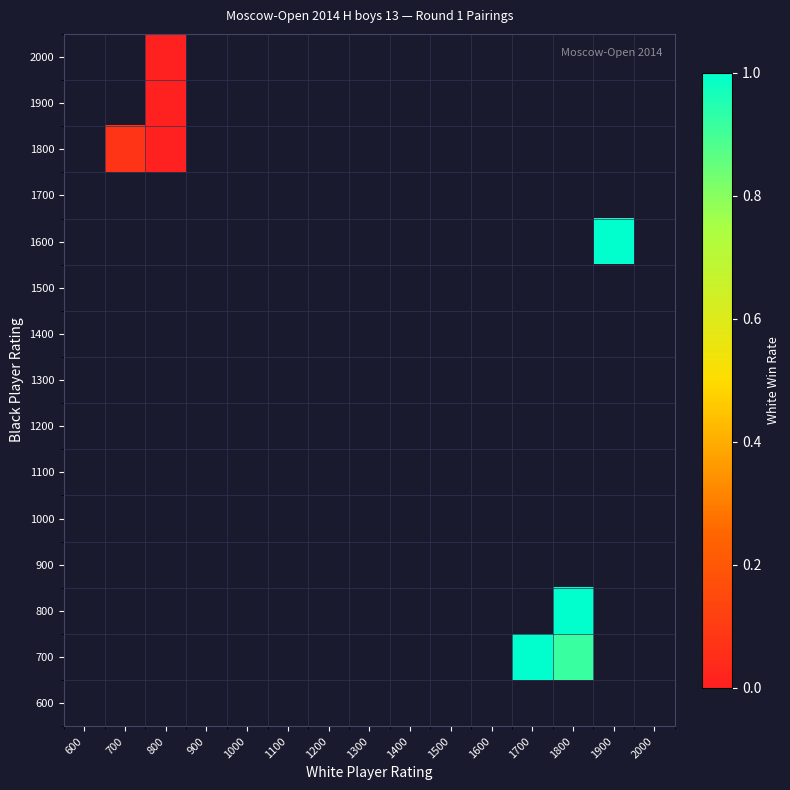

The value of 1600 at 1900 is 1.3. True or false?

False